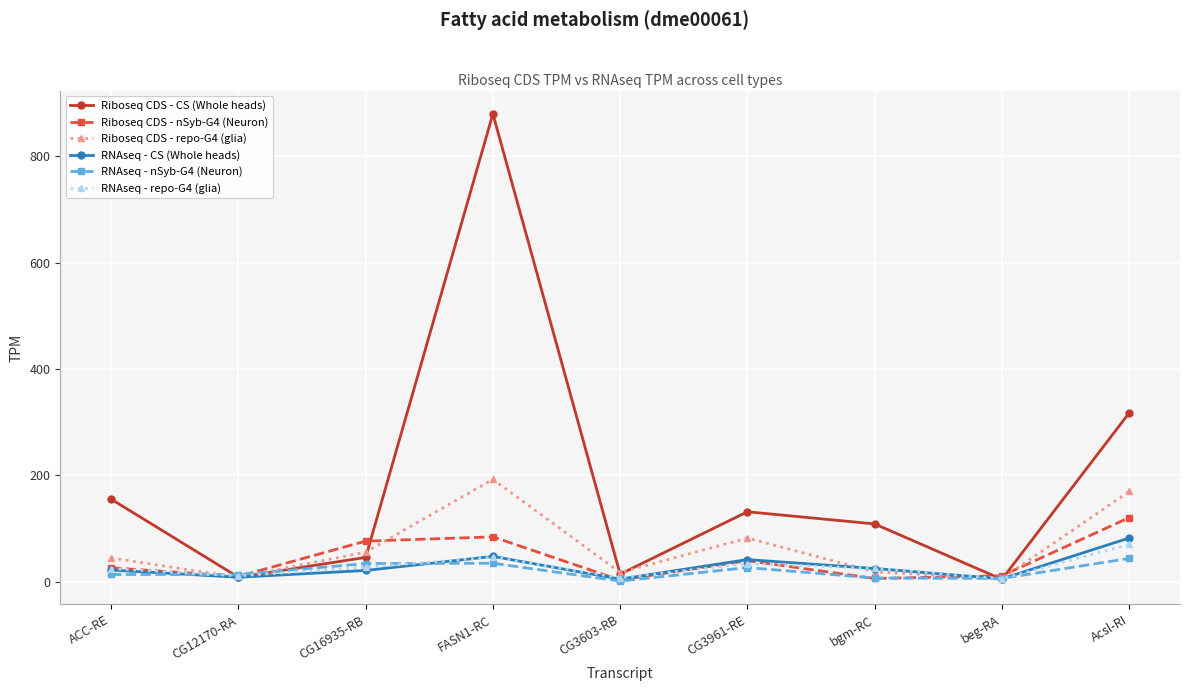

What is the sum of all RNAseq - CS (Whole heads) values?

260.3